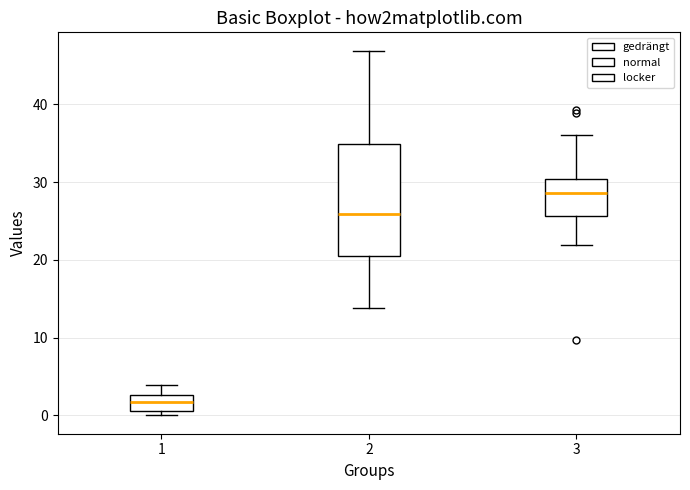

Reading left to right, read every box against the y-axis: the position of its median line, the range the box covers, and the ends of its whiskers. The values are not printed on the chart, so give them approximately, as read against the axis.

1: median 2, box 1 to 3, whiskers 0 to 4
2: median 26, box 21 to 35, whiskers 14 to 47
3: median 29, box 26 to 30, whiskers 22 to 36